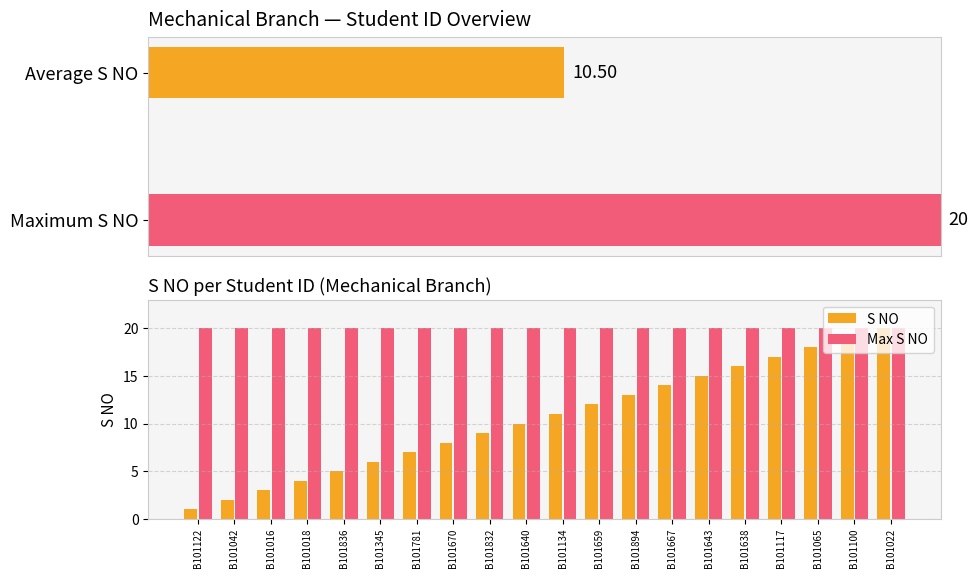

How many bars are there in total?

40